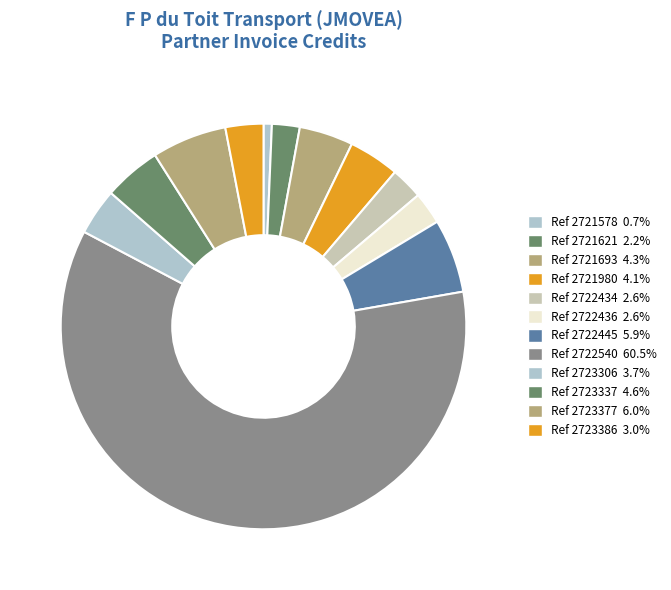

How many slices are in this pie chart?

12